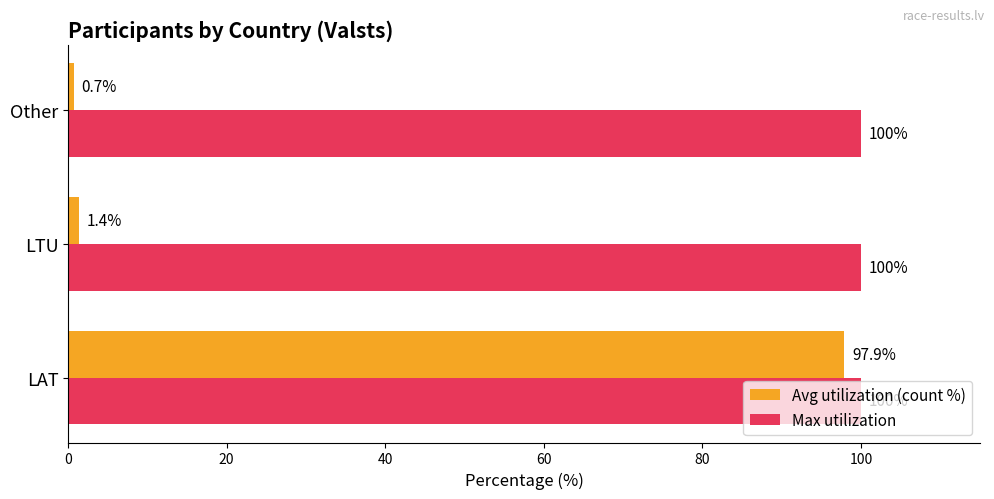

True or false: Avg utilization (count %) has a value of 1.4 at LTU.

True